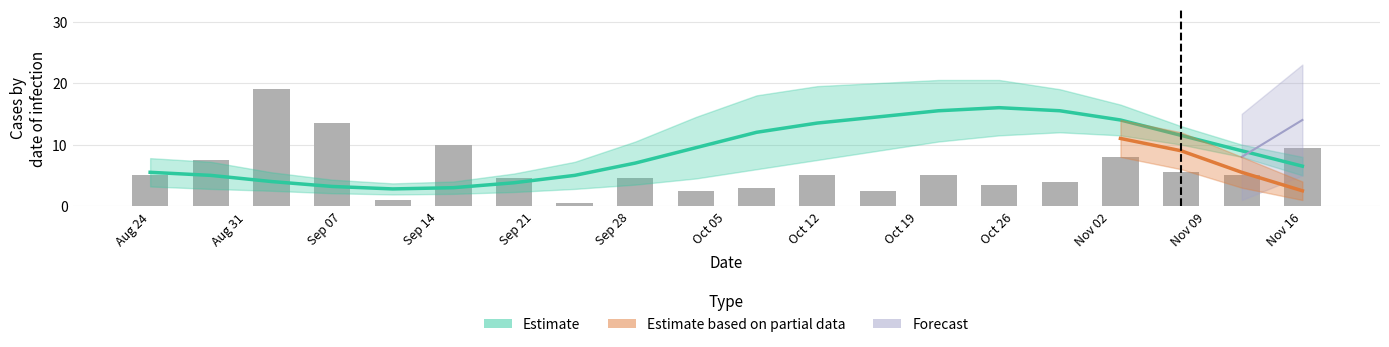

What is the maximum value shown in the chart?

19.0